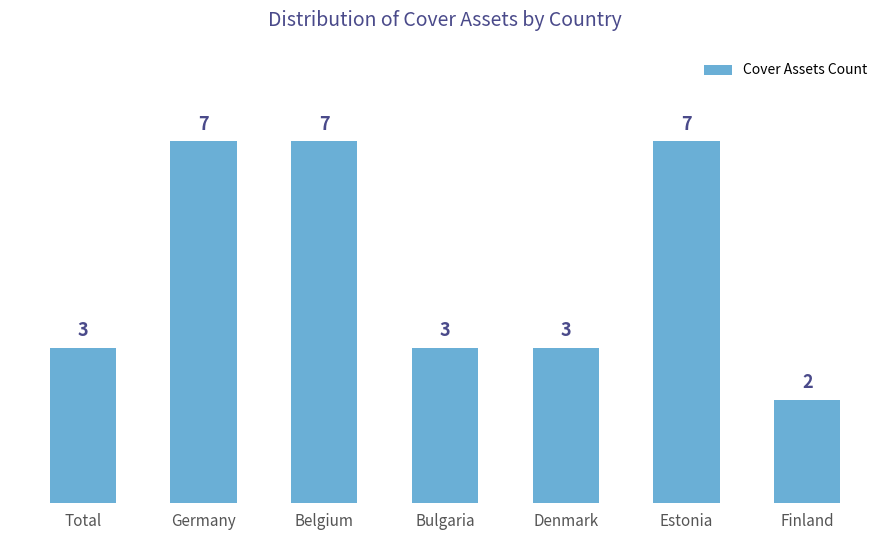

Is it true that the value at Germany is 10?

False